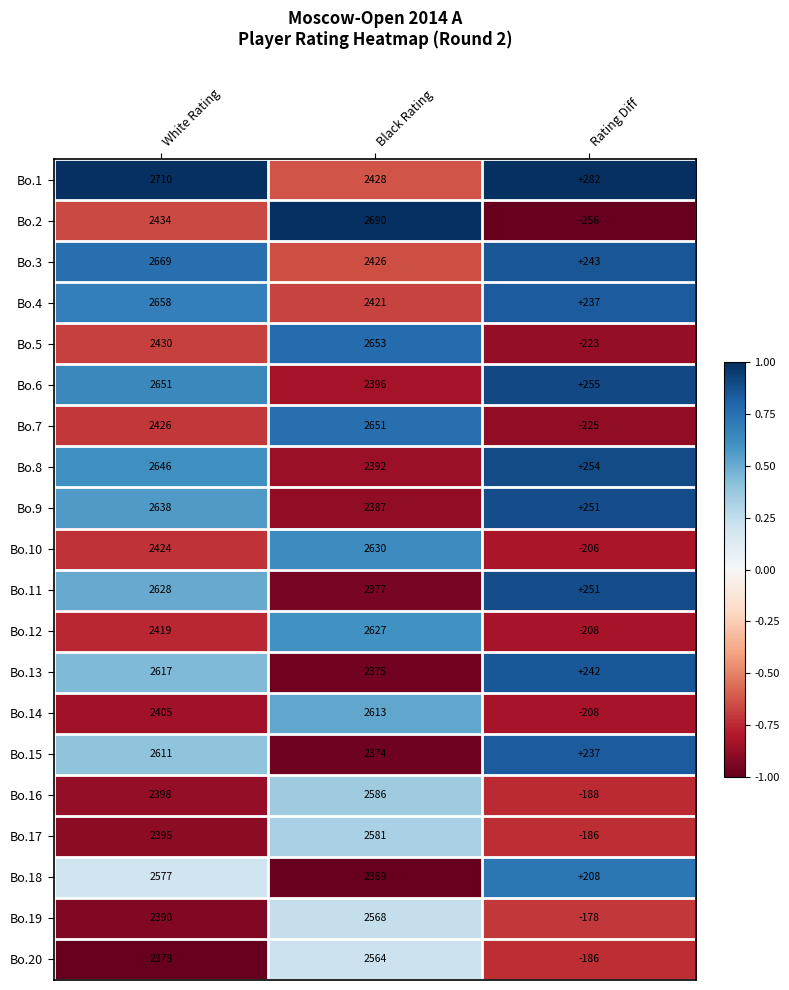

At how many categories does at least one series exceed 0?

3